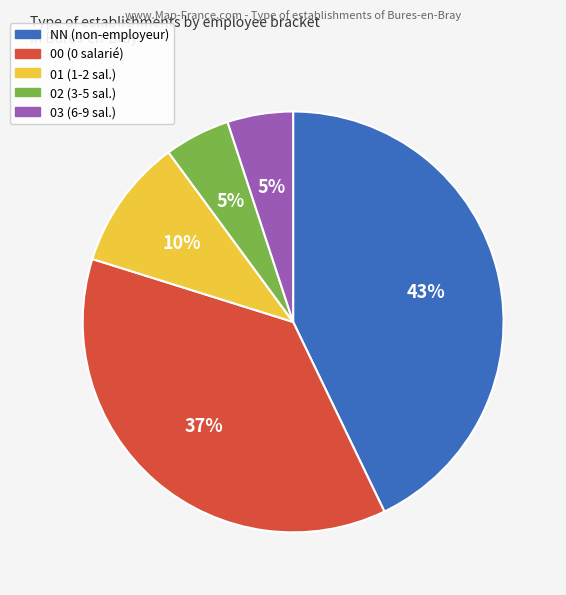

How many slices are in this pie chart?

5